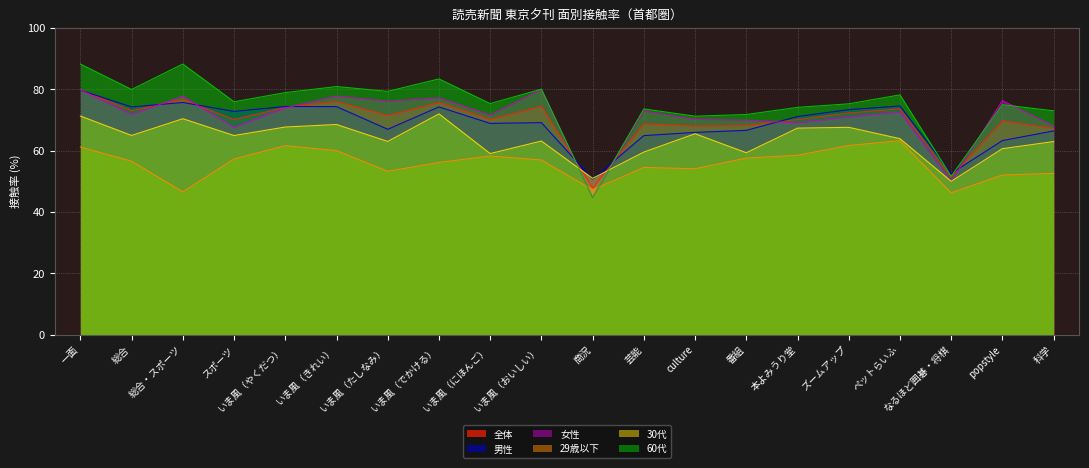

The 男性 series shows 115.0 at いま風（でかける）. True or false?

False